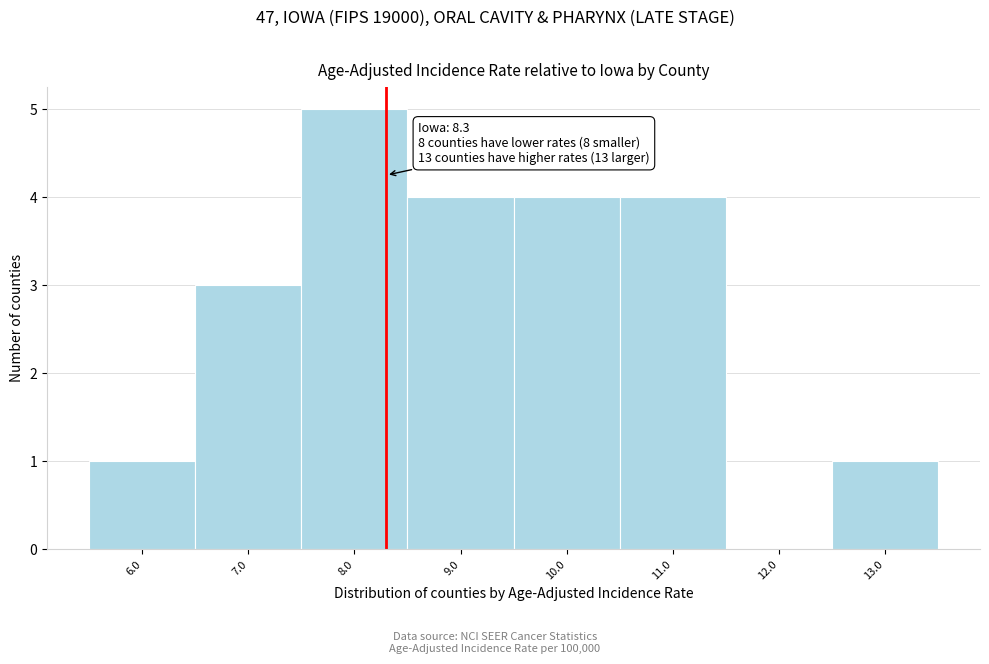

Which range on the x-axis has the tallest bar?

7.5 to 8.5